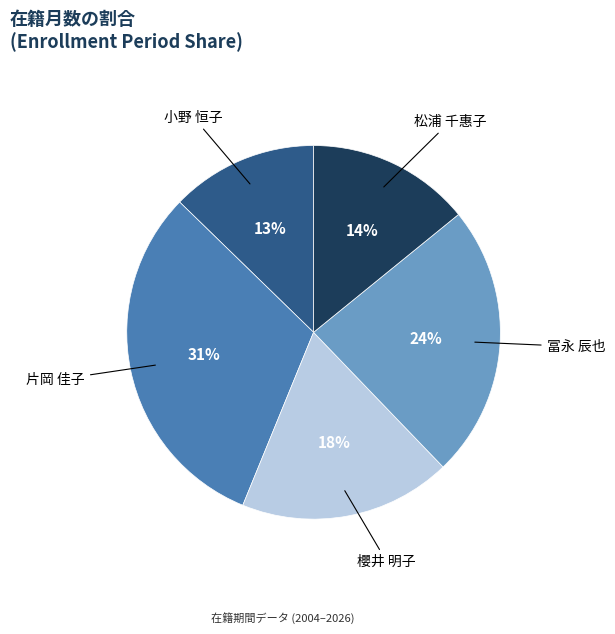

Does 冨永 辰也 represent more than half of the total?

No